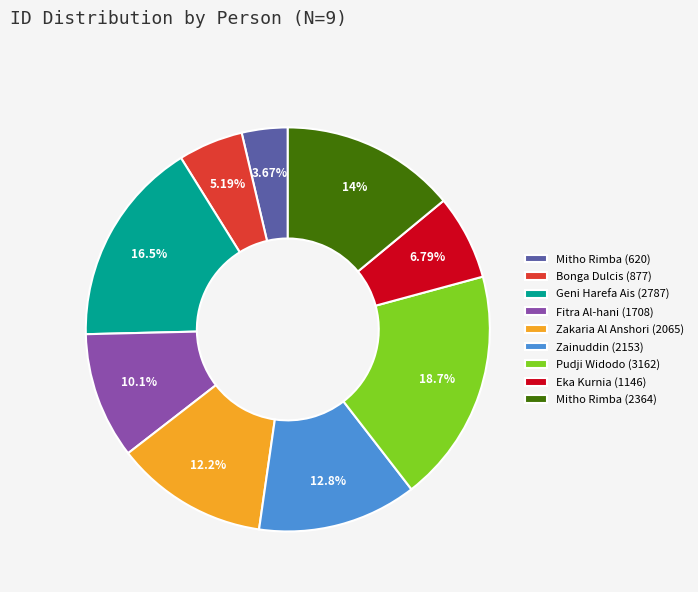

To the nearest percent, what is the average slice percentage?

11%